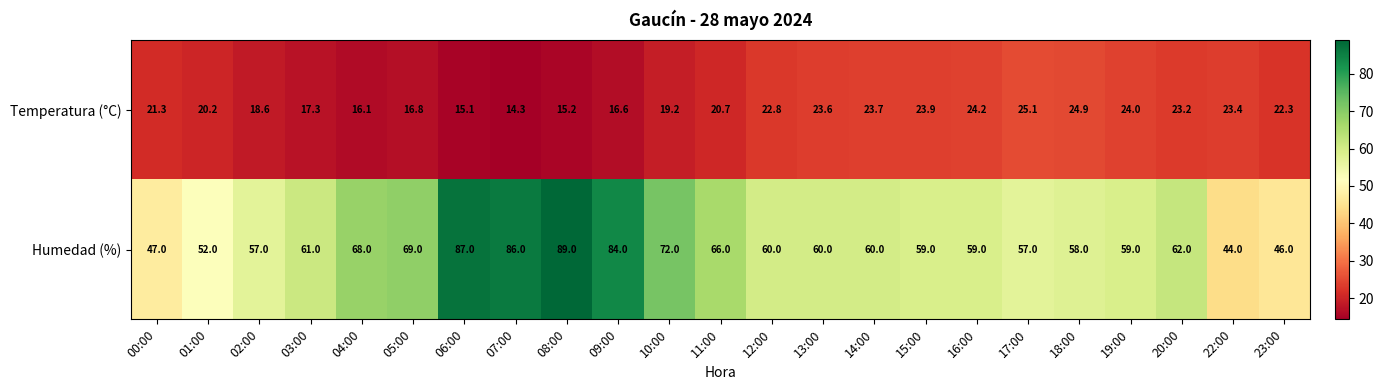

Which category has the highest value across all series?

08:00